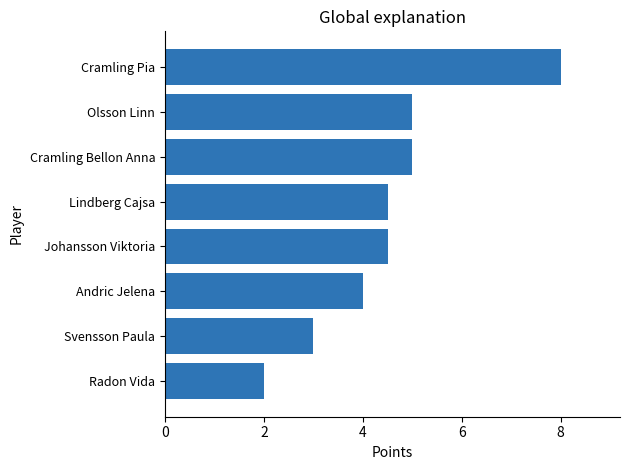

True or false: the data shows 6.5 at Cramling Bellon Anna.

False